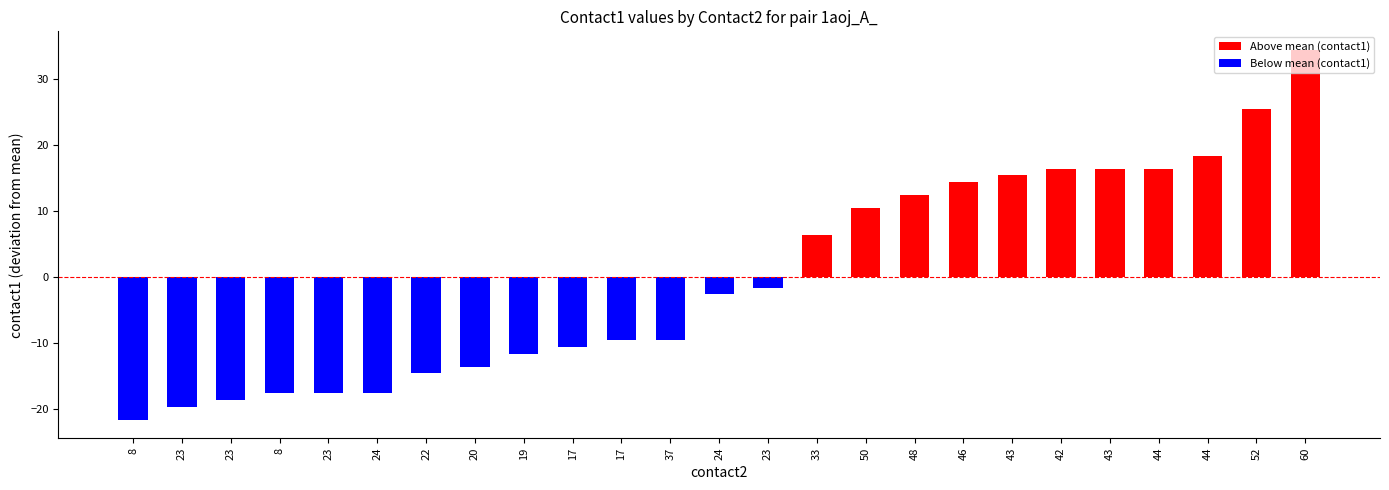

Read the Above mean (contact1) value at 43.

15.4